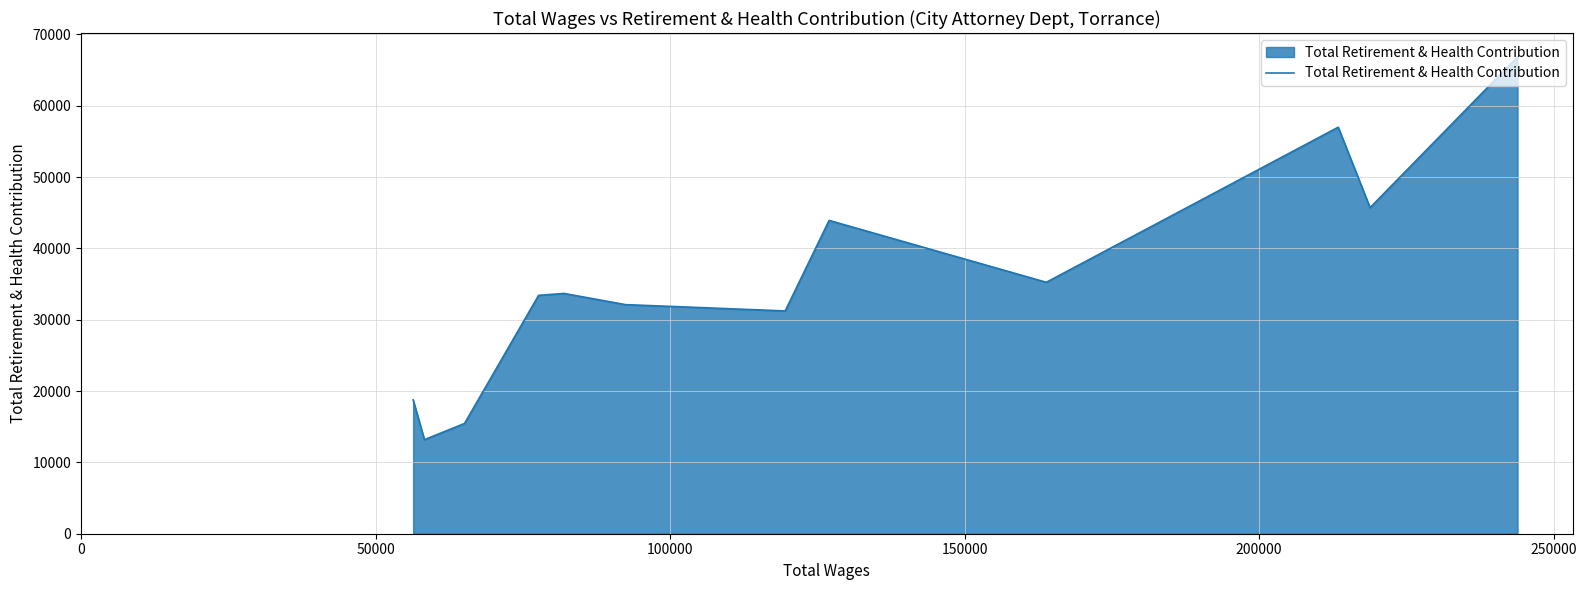

What is the smallest value displayed?

13181